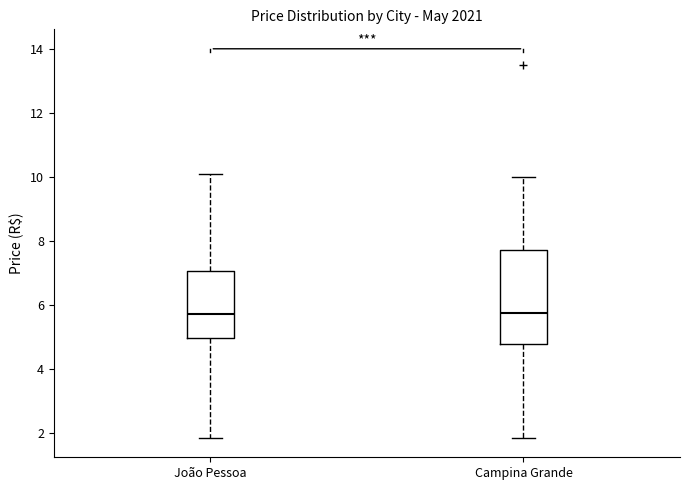

Comparing the boxes themselves (not the whiskers), which one is the tallest?

Campina Grande